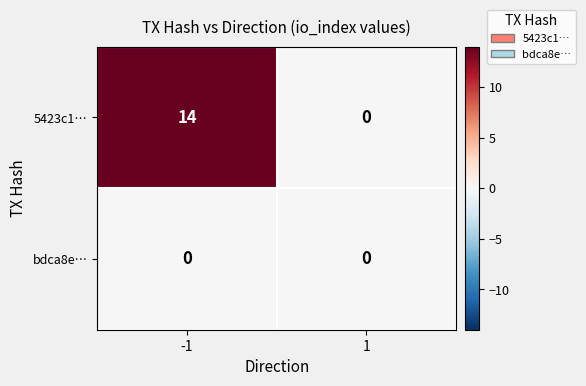

Reading left to right, transcribe all the data shown in this chart.

5423c1…: -1=14	1=0
bdca8e…: -1=0	1=0